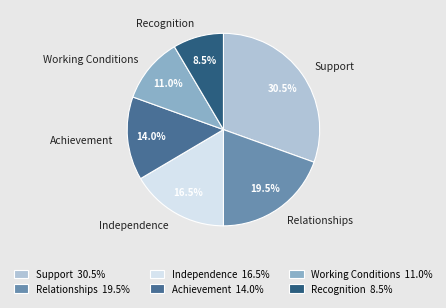

Is Relationships the majority of the pie?

No